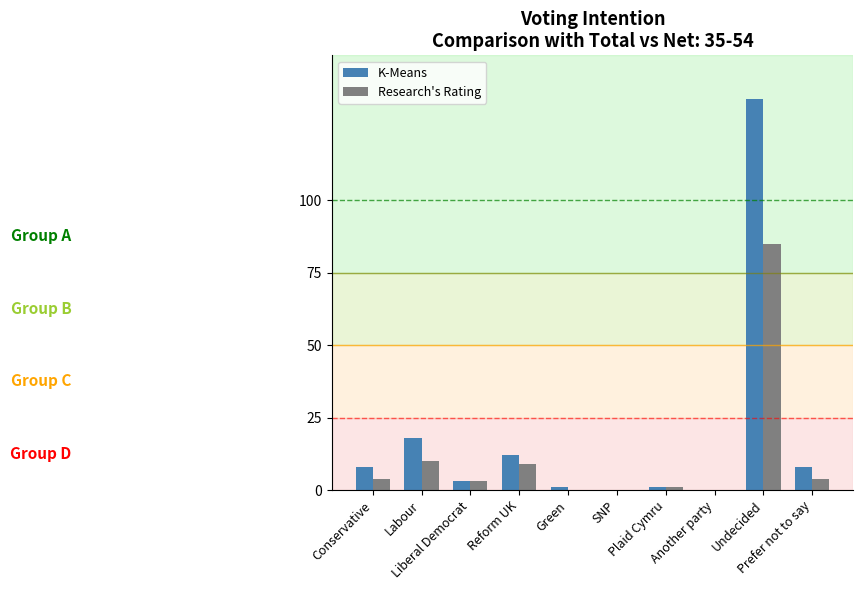

Does the chart contain stacked bars?

No